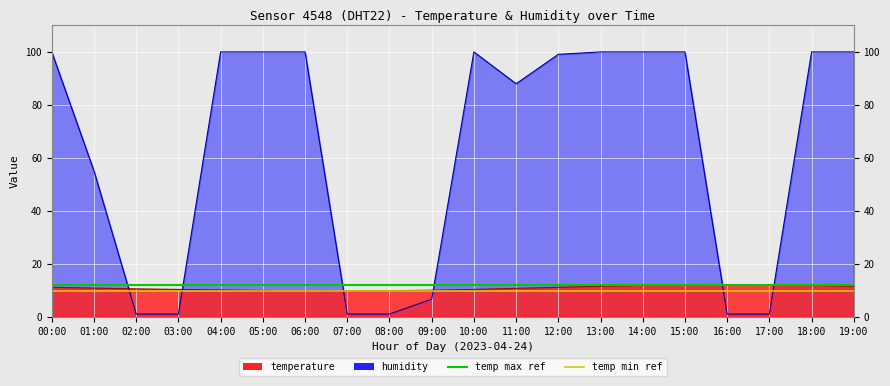

What is the smallest value displayed?

1.0